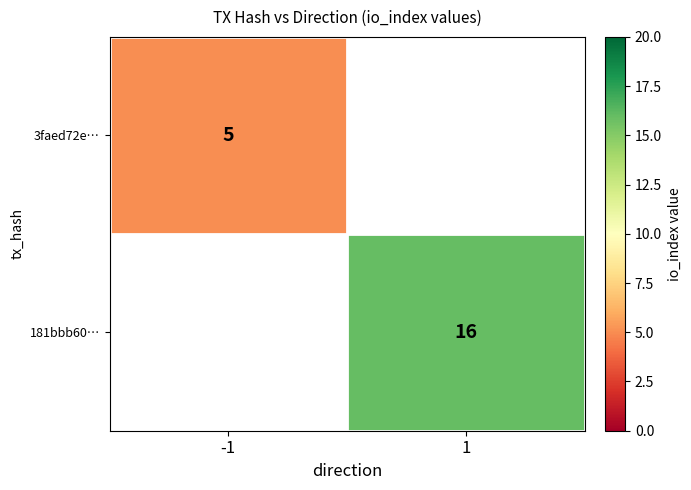

Count the number of categories in the chart.

2